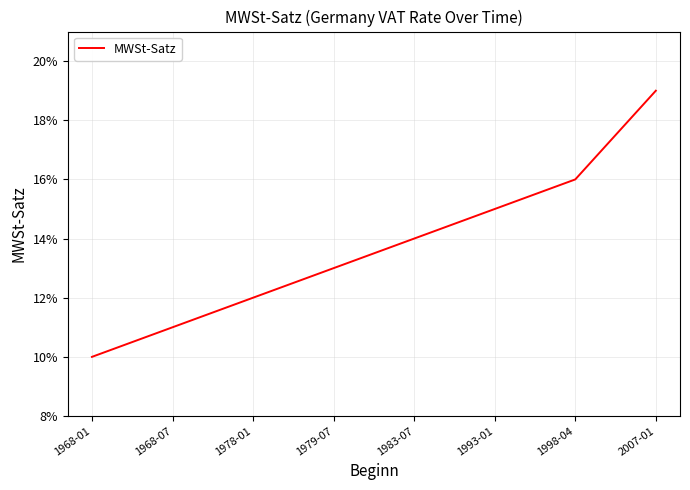

Rank the categories by value from lowest to highest.

1968-01, 1968-07, 1978-01, 1979-07, 1983-07, 1993-01, 1998-04, 2007-01